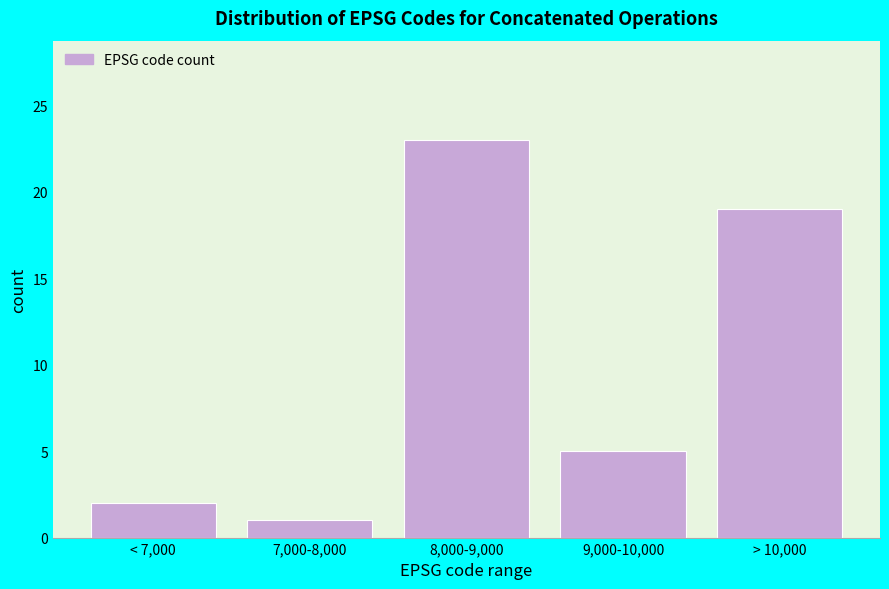

Reading left to right, transcribe all the data shown in this chart.

< 7,000=2	7,000-8,000=1	8,000-9,000=23	9,000-10,000=5	> 10,000=19